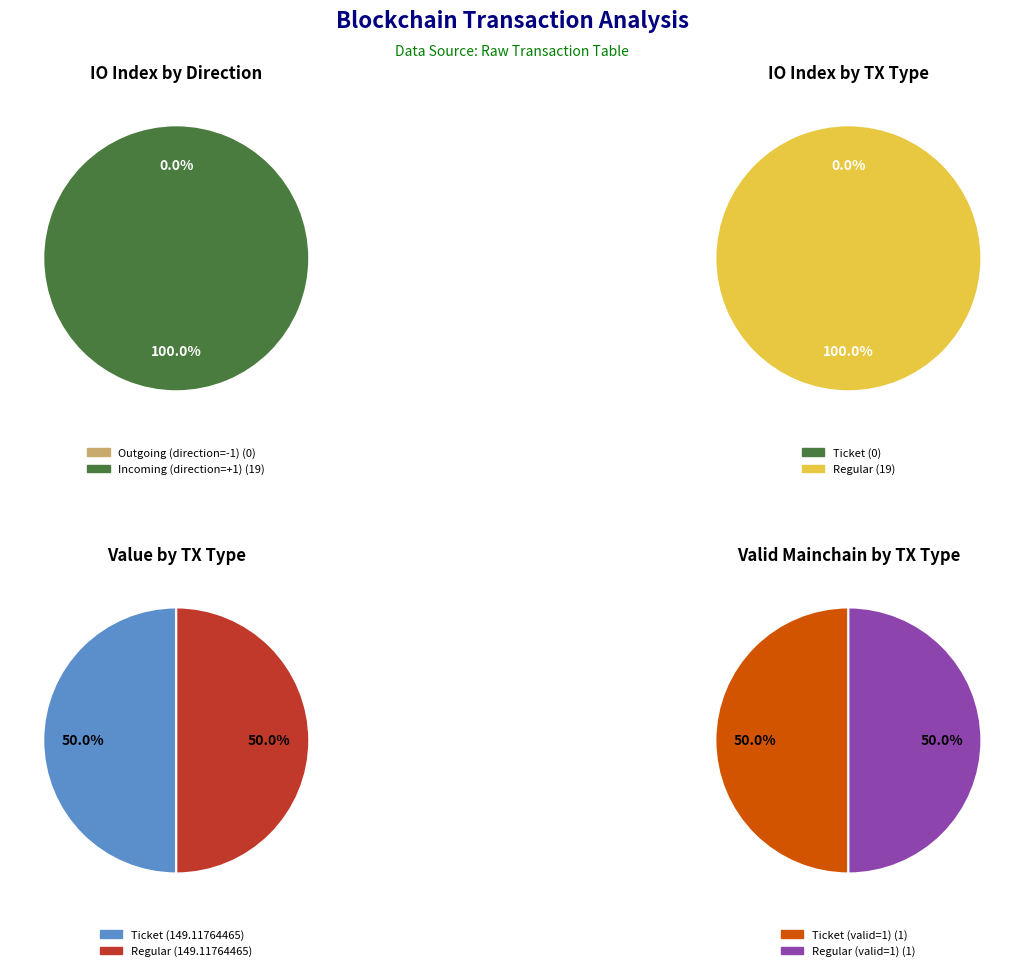

To the nearest percent, what is the difference between the largest and smallest slice percentages?

100%